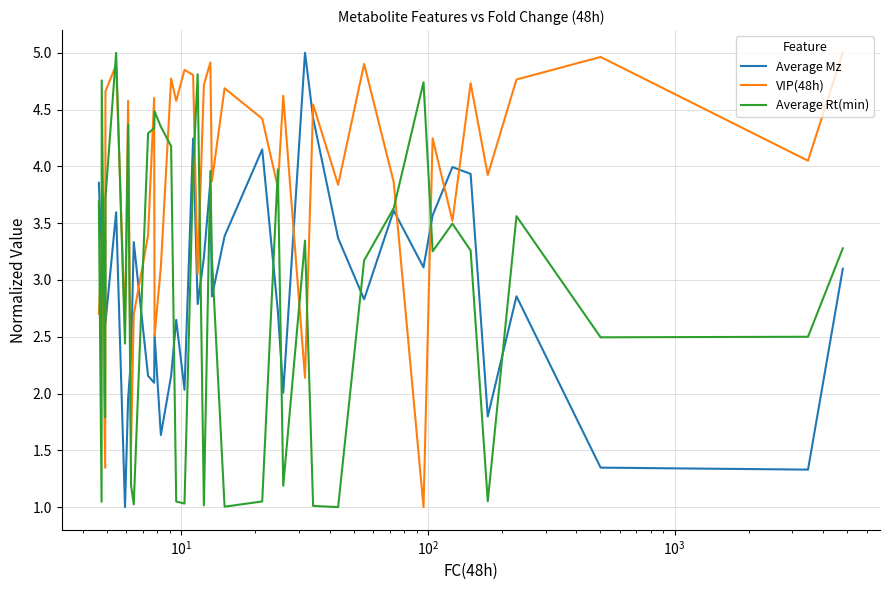

What is the maximum value for Average Rt(min)?

5.0